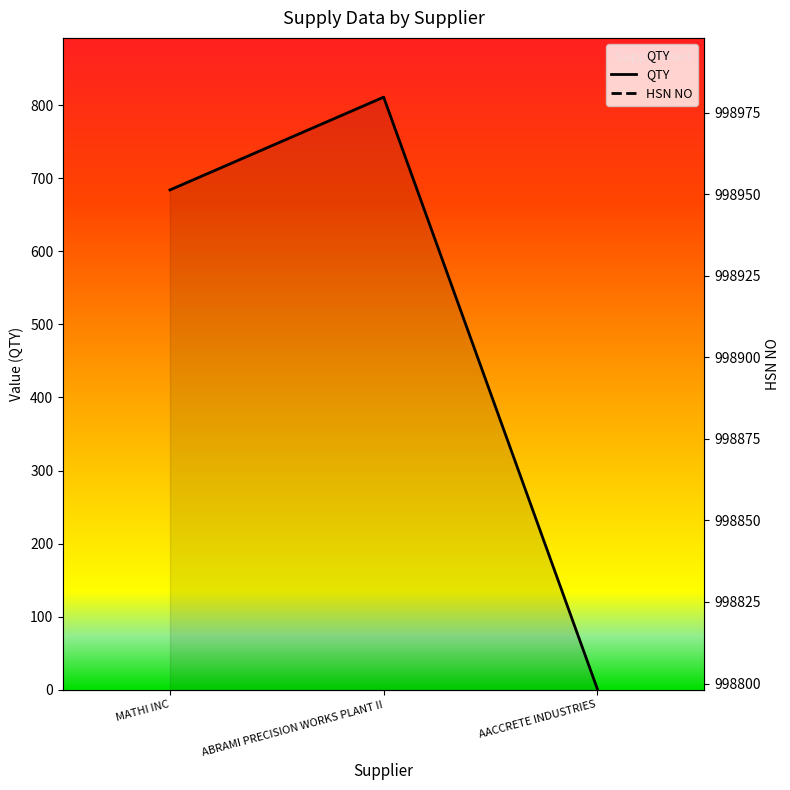

Reading left to right, list all the values displayed in this chart.

MATHI INC=684	ABRAMI PRECISION WORKS PLANT II=811	AACCRETE INDUSTRIES=1